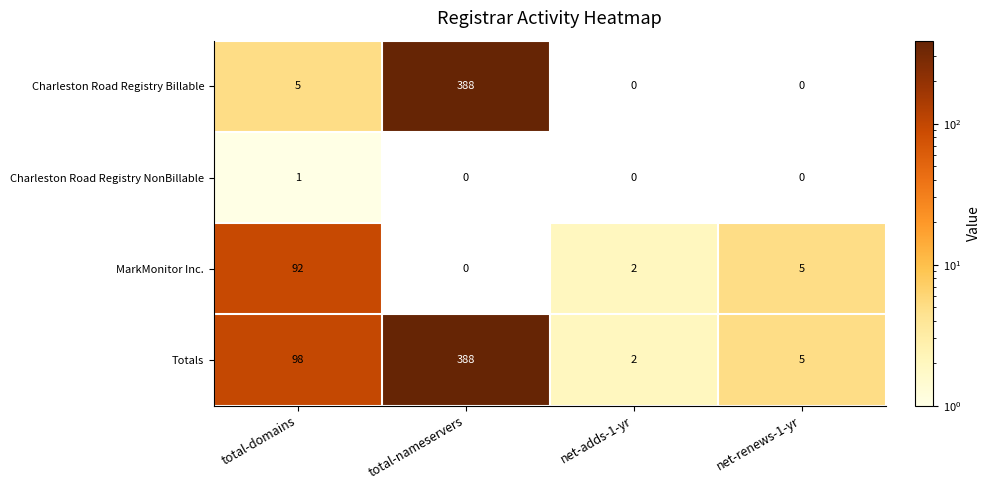

Where is Totals nearest to the value 195?

total-domains